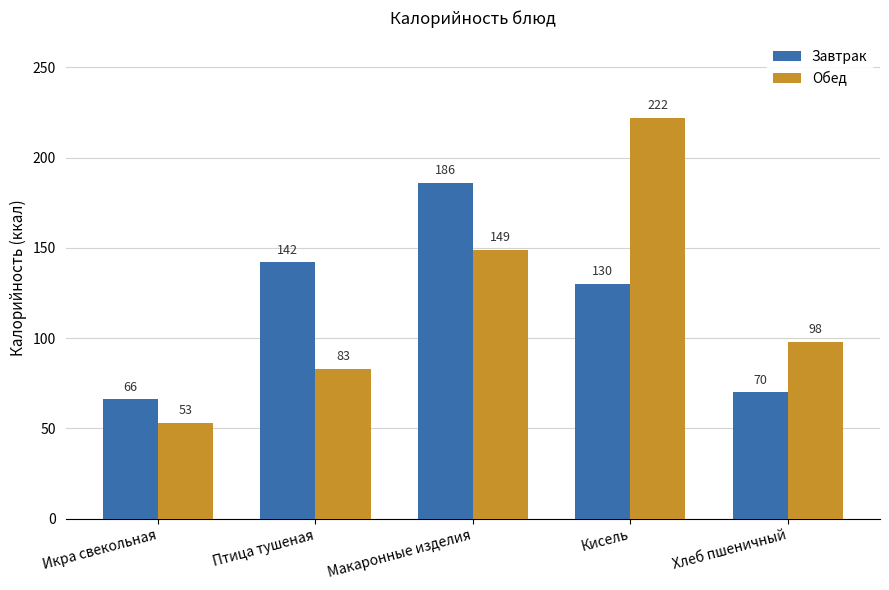

What is the label of the 2nd bar from the right?

Кисель